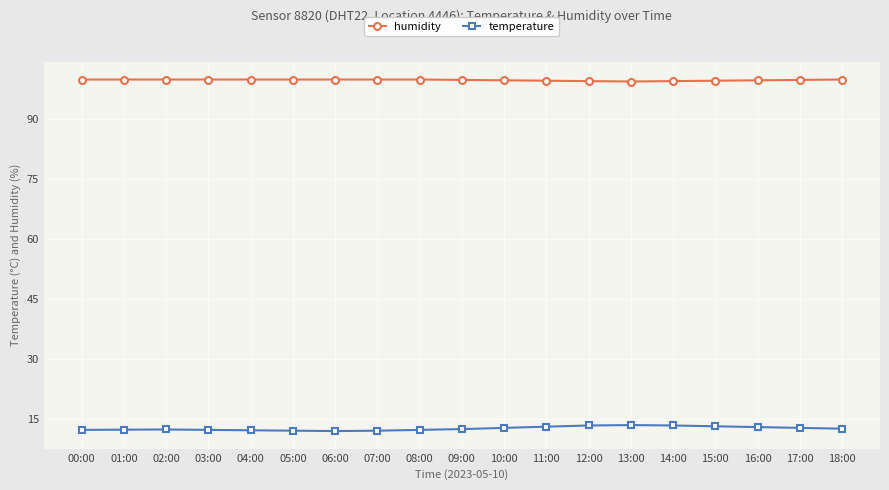

Which series has the largest total across all categories?

humidity